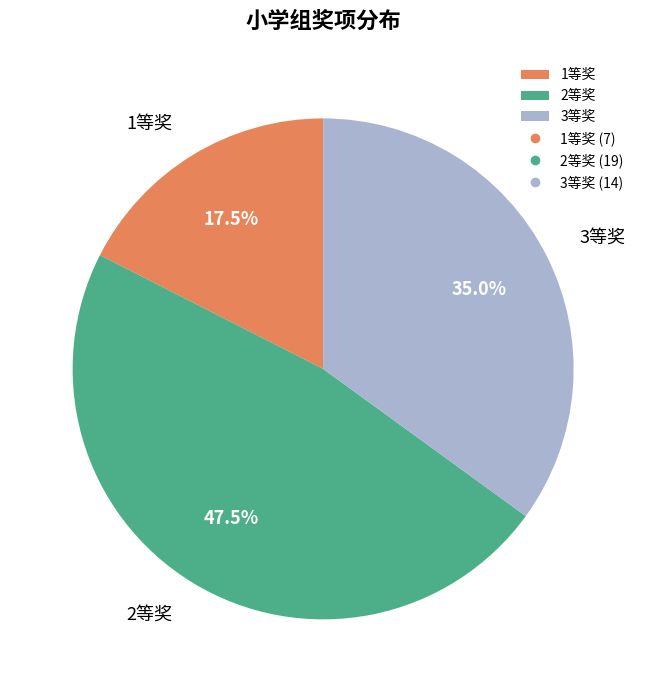

Does 3等奖 represent more than half of the total?

No